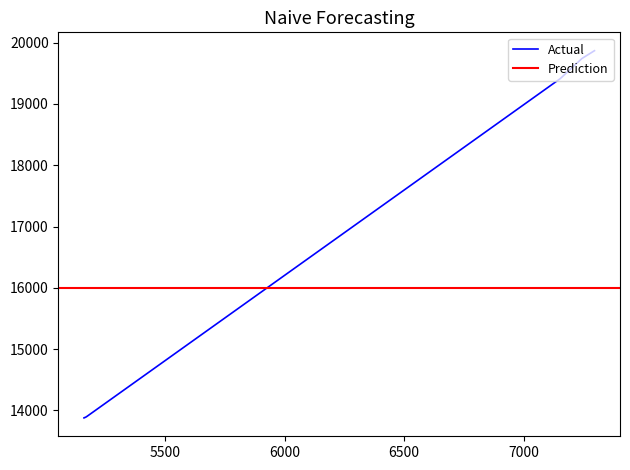

What is the lowest value of the Actual series?

13878